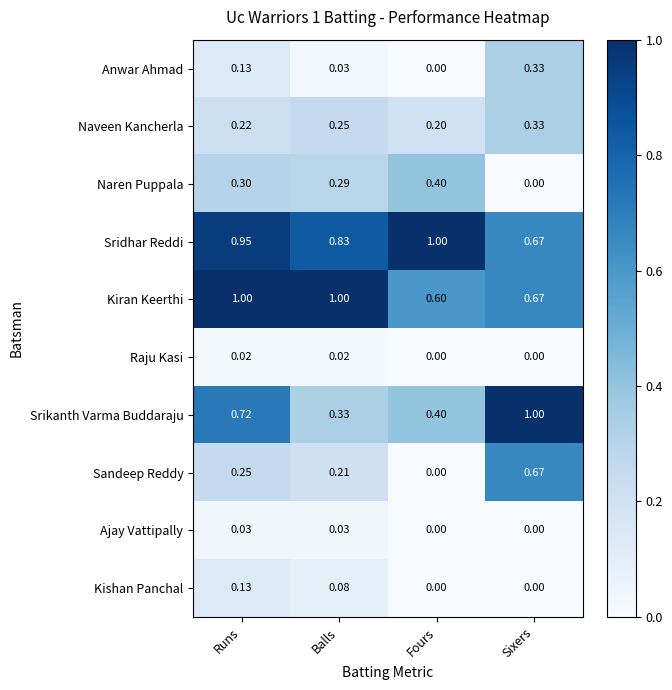

At which label is Sandeep Reddy closest to 0?

Fours